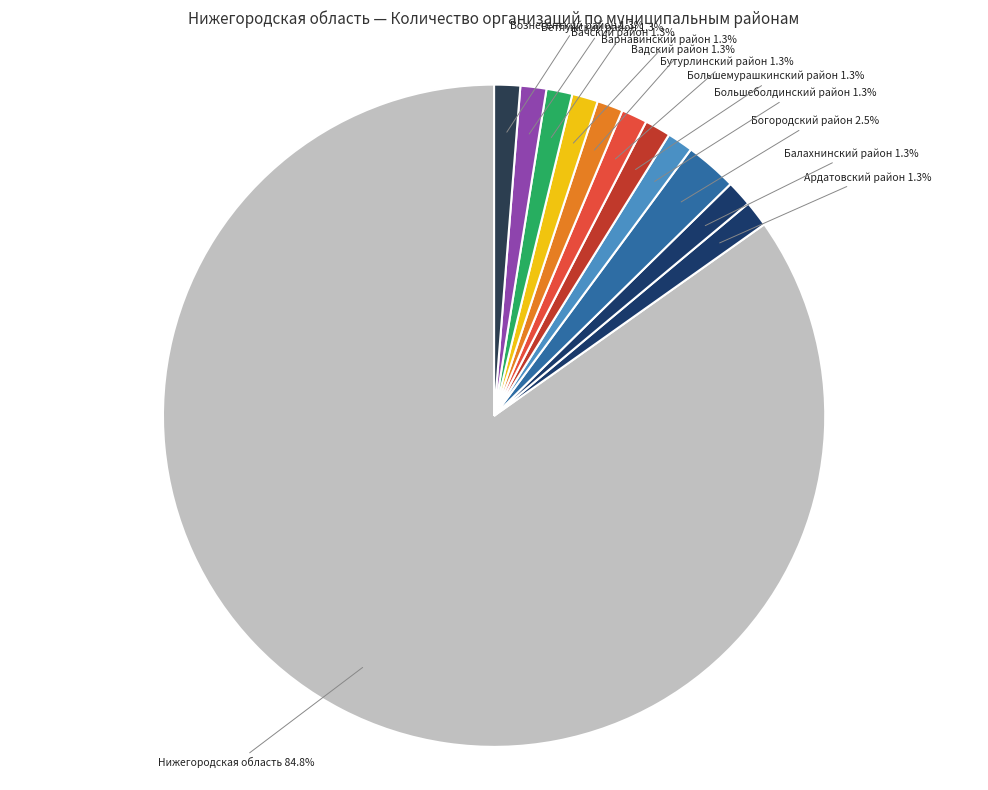

How many segments does this pie chart have?

12